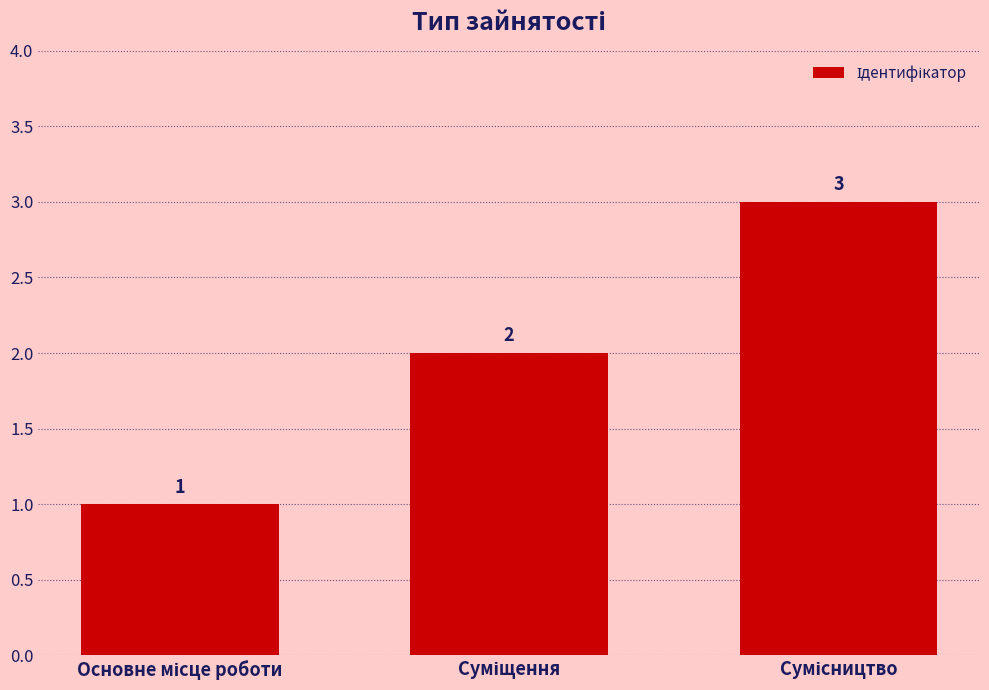

What is the value of the 2nd bar from the left?

2